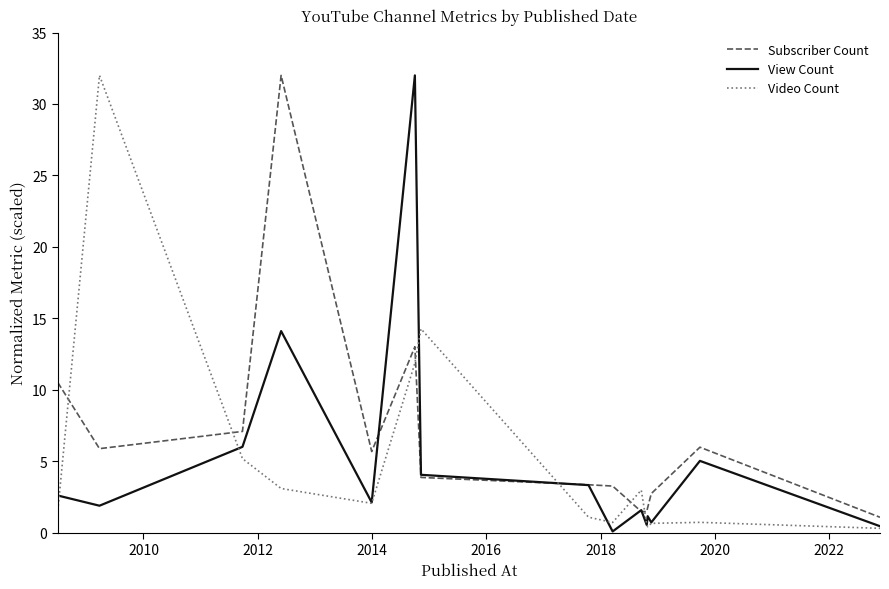

Which series has the largest total across all categories?

Subscriber Count